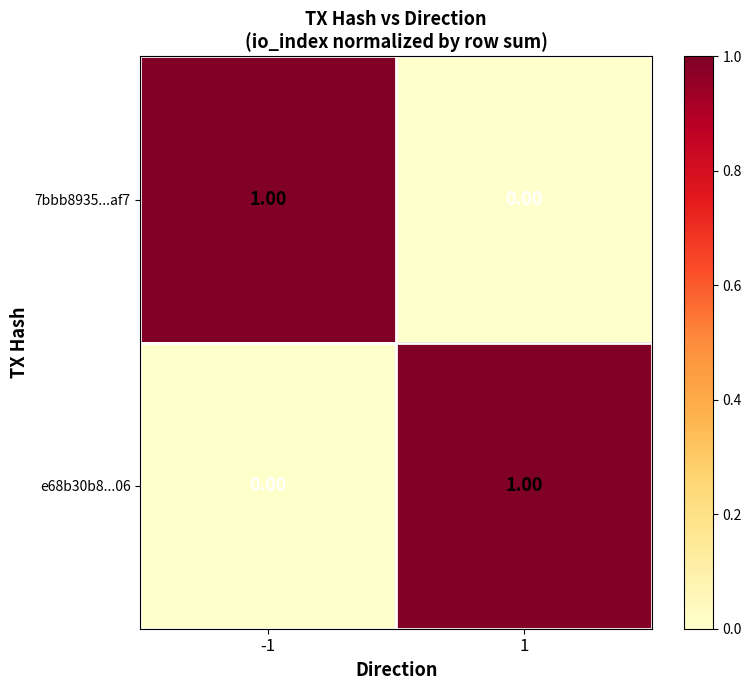

List the labels in order of 7bbb8935...af7 value, largest first.

-1, 1